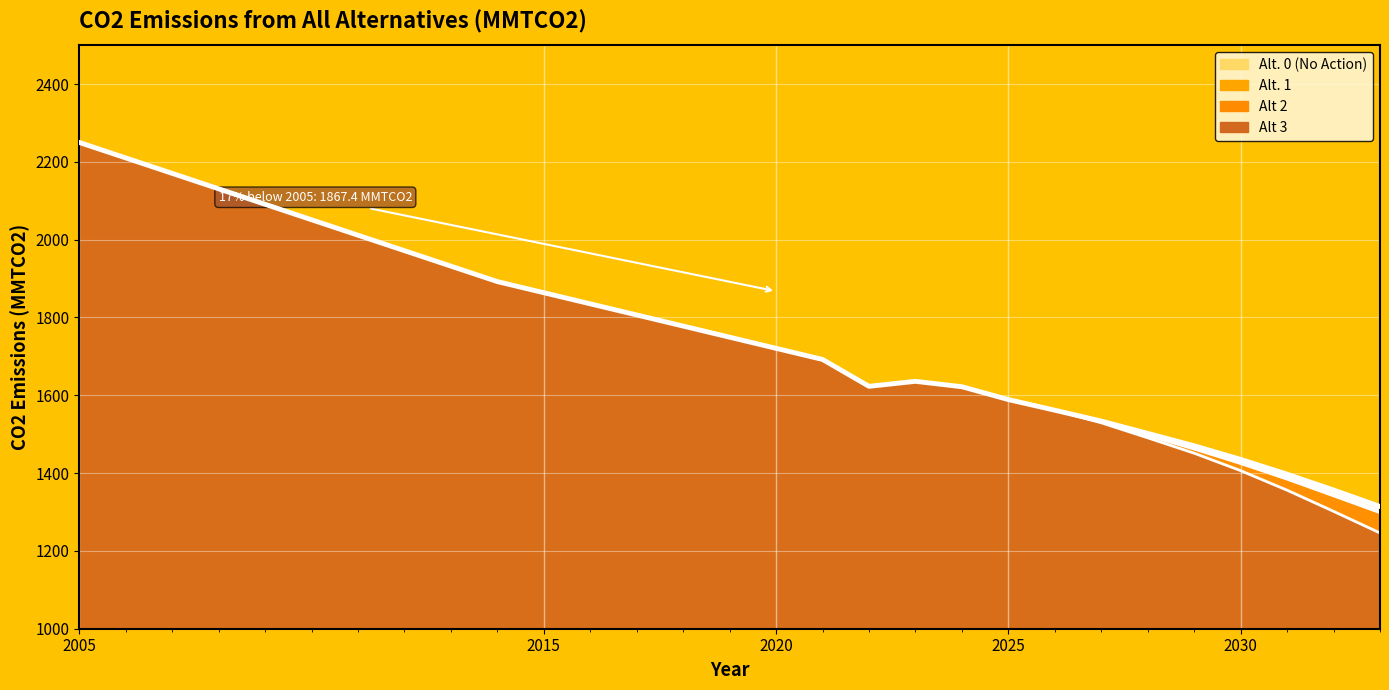

Where is the first local minimum for Alt. 1?

2022